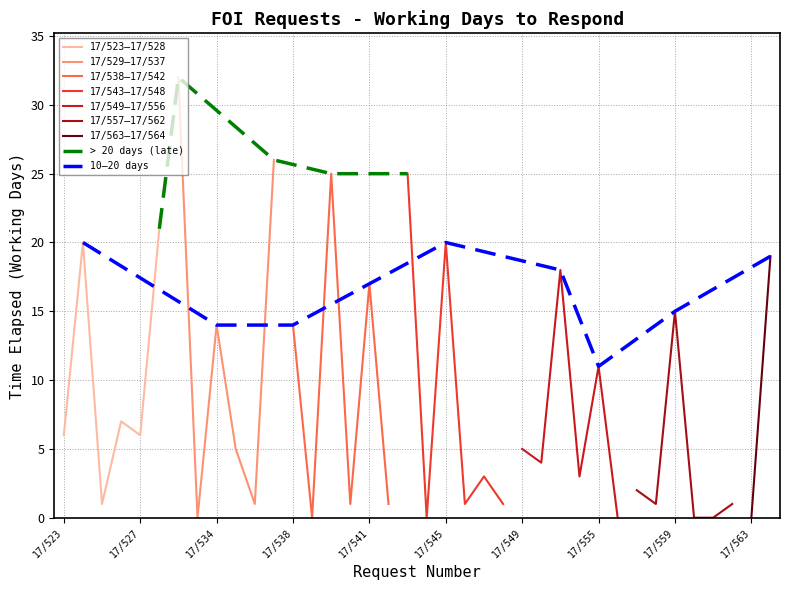

True or false: the data shows 2 at 17/557.

True